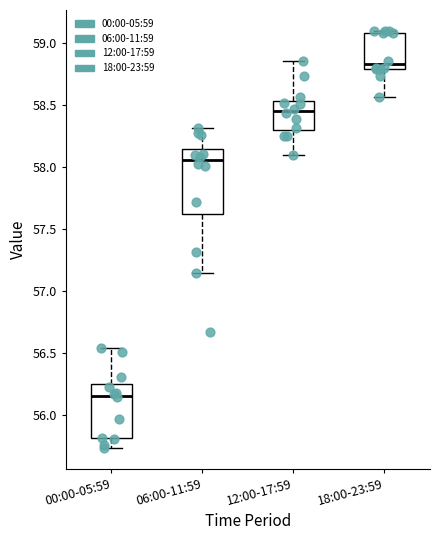

Which box's median line is the highest?

18:00-23:59